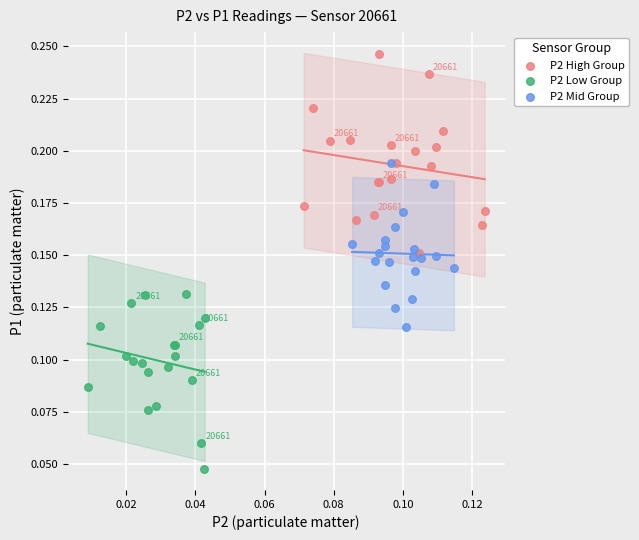

Which series contains the highest Y value?

P2 High Group